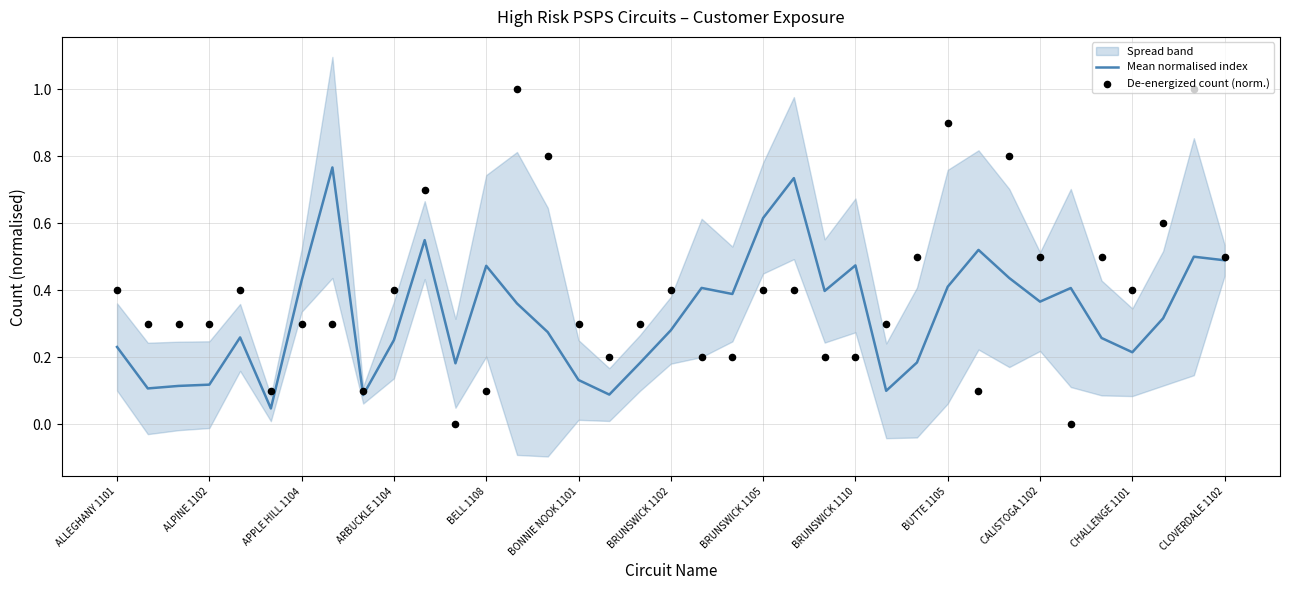

The value of Mean normalised index at ALLEGHANY 1101 is 0.1. True or false?

False